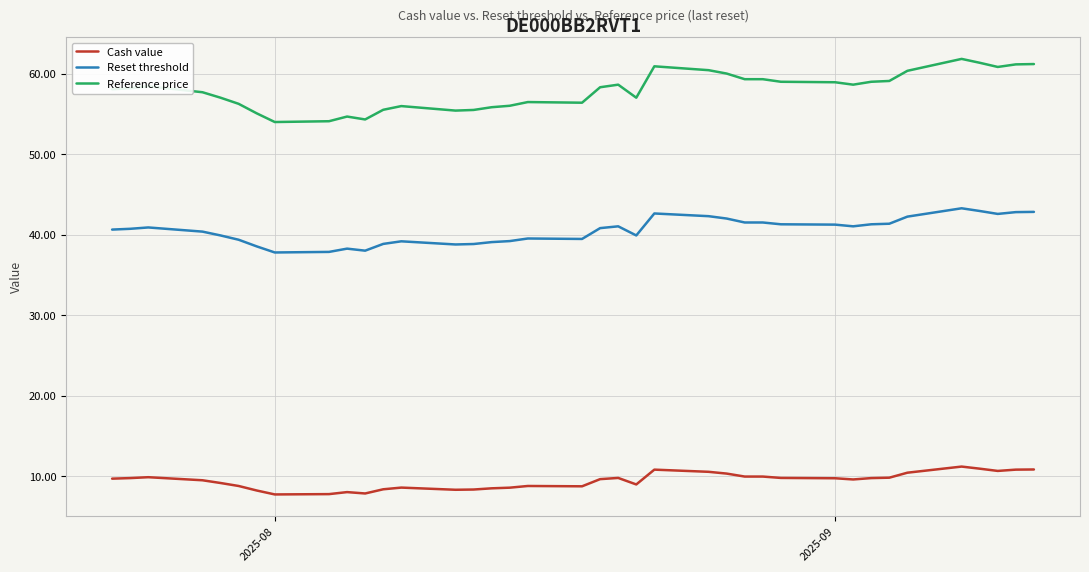

At how many categories does at least one series exceed 53?

38